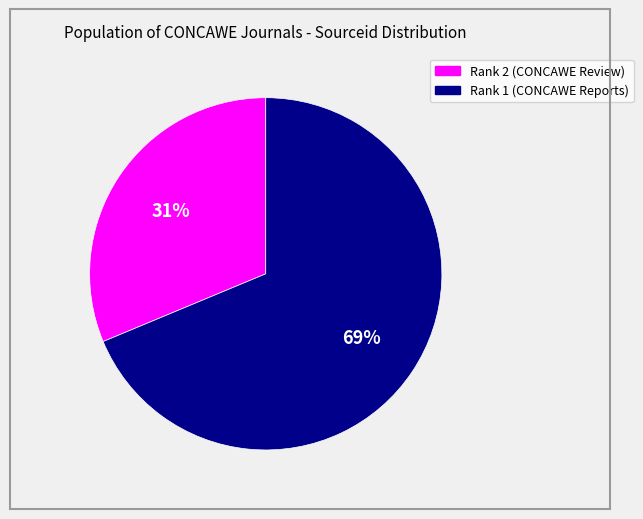

How many slices are in this pie chart?

2